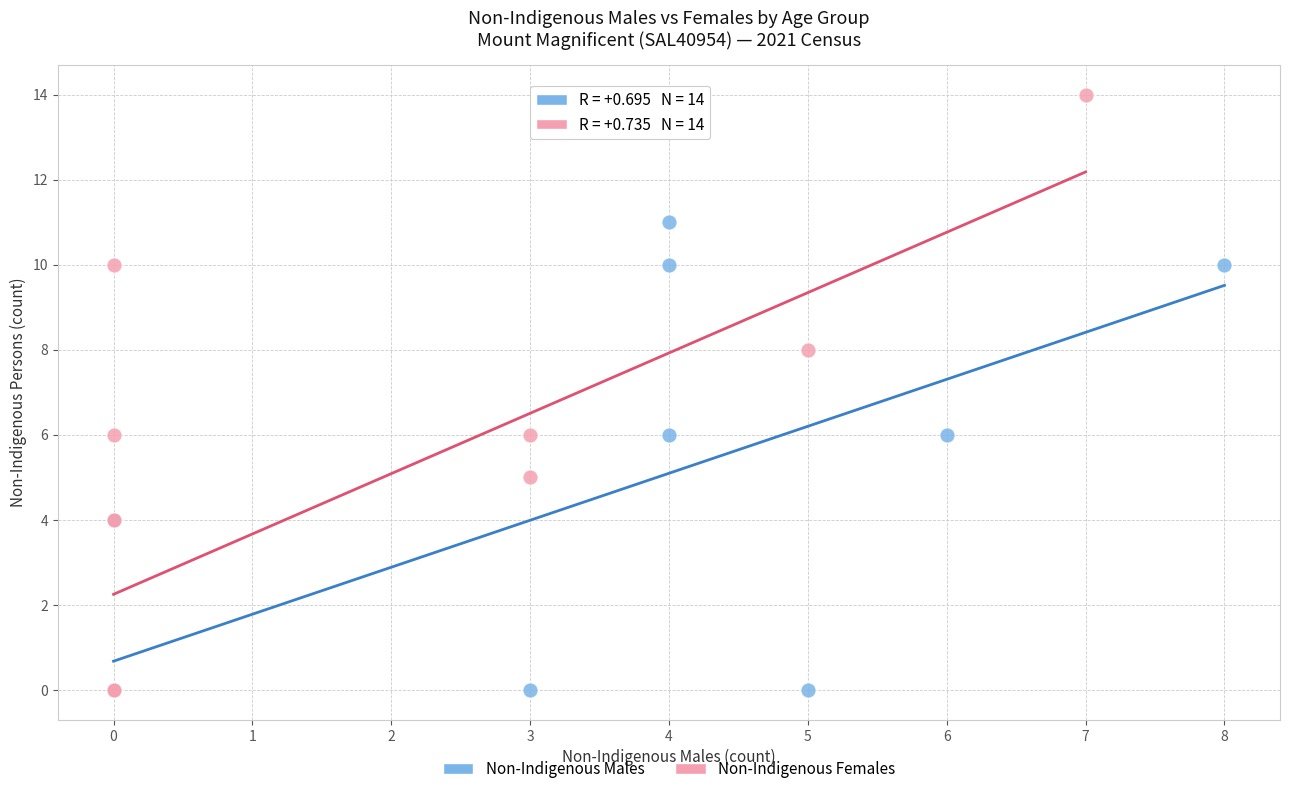

Which series has the largest Y range (max minus min)?

Non-Indigenous Females